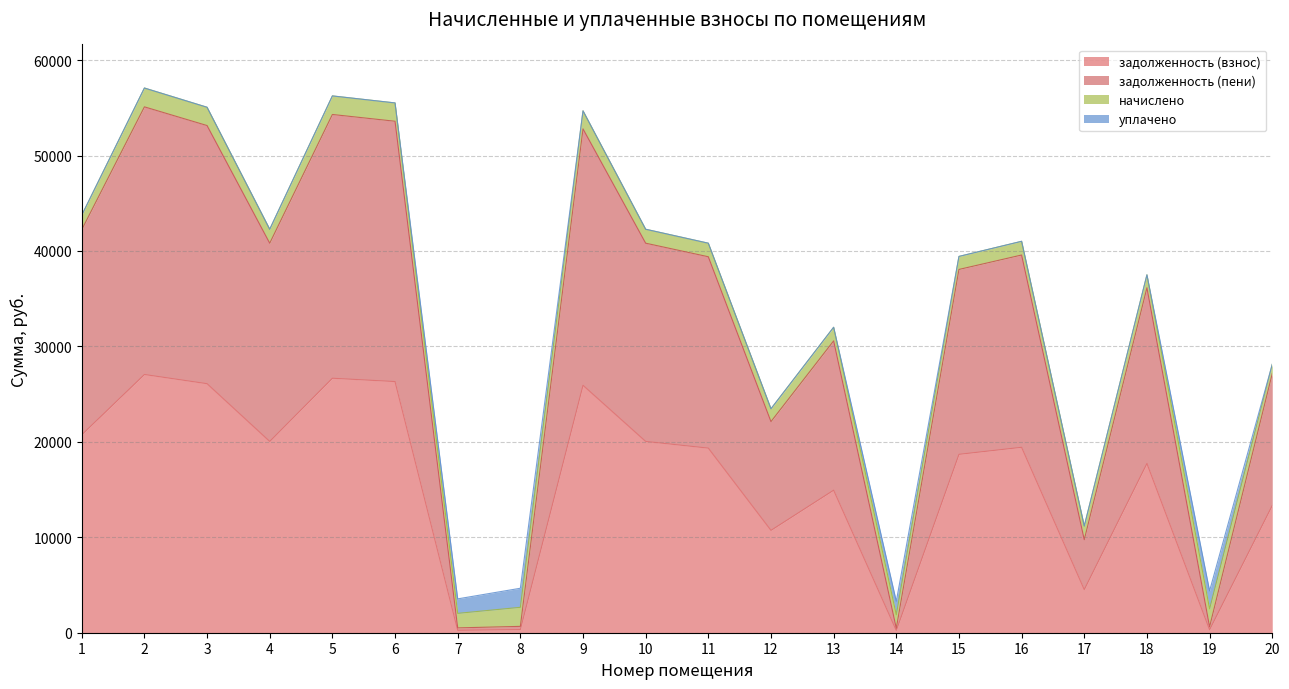

At which category does the chart reach its minimum across all series?

14